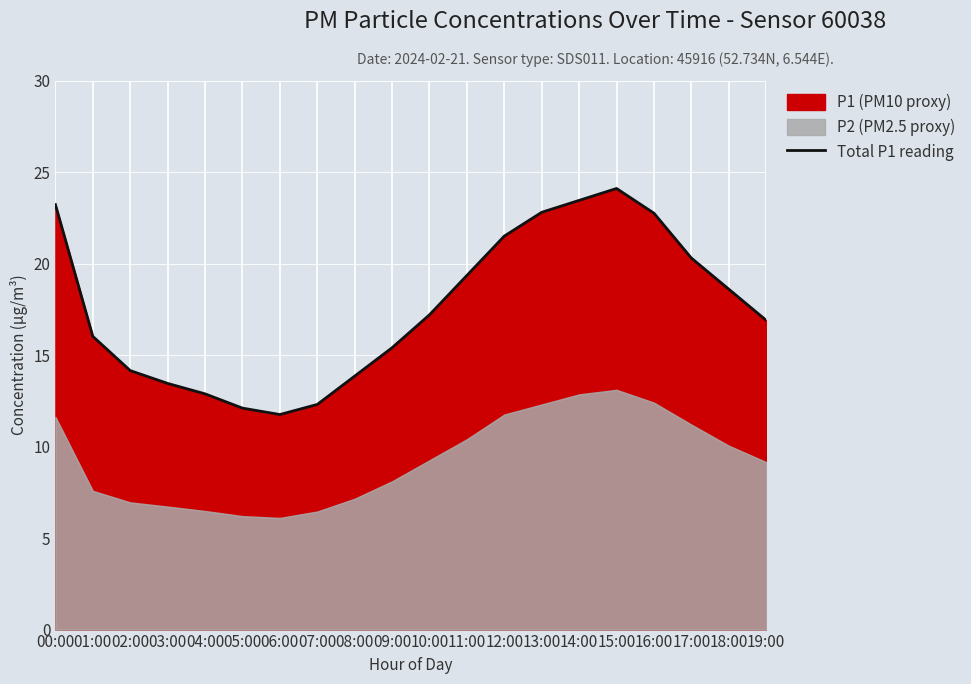

Reading right to left, transcribe all the data shown in this chart.

19:00=16.9	18:00=18.6	17:00=20.3	16:00=22.8	15:00=24.1	14:00=23.4	13:00=22.8	12:00=21.5	11:00=19.4	10:00=17.2	09:00=15.4	08:00=13.8	07:00=12.3	06:00=11.8	05:00=12.1	04:00=12.9	03:00=13.4	02:00=14.2	01:00=16.0	00:00=23.2